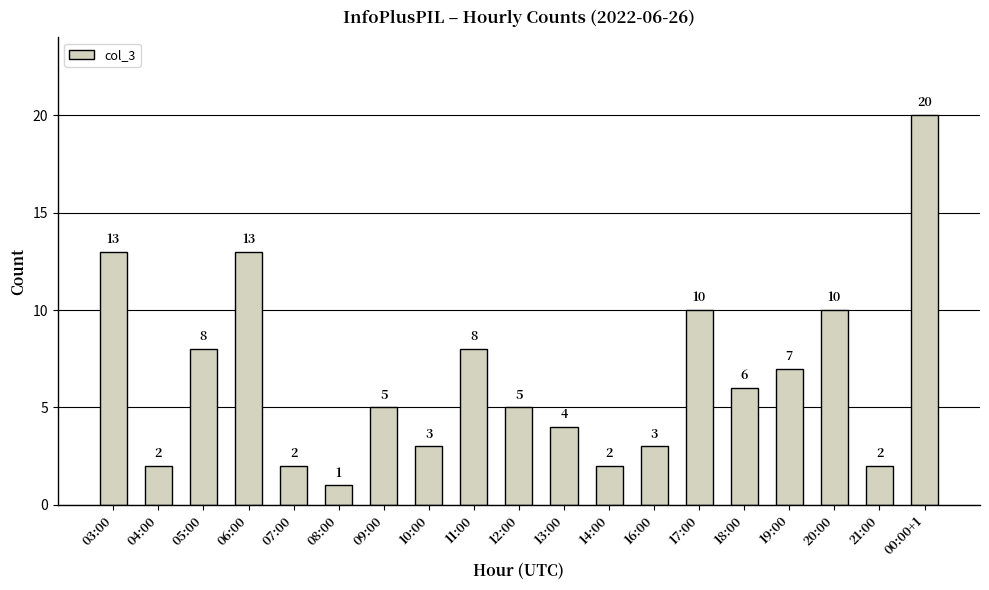

The chart shows a value of 5 at 16:00. True or false?

False